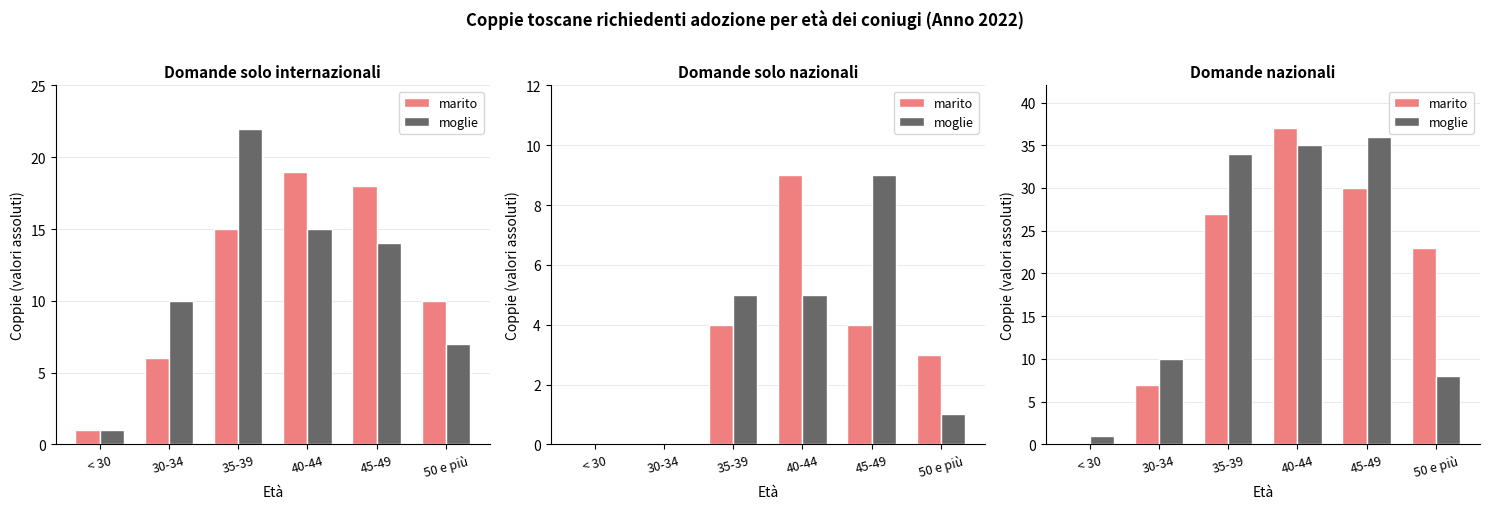

What are all the series names shown in the legend?

marito, moglie